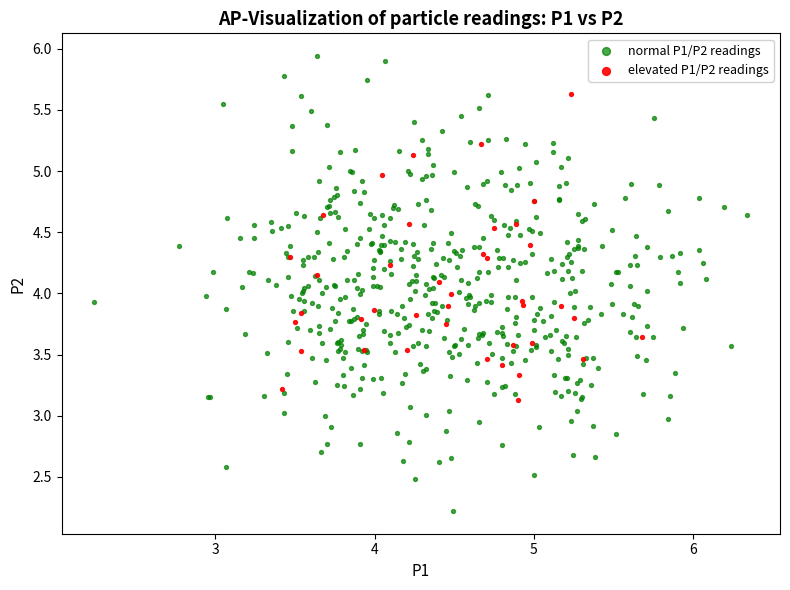

What are all the series names shown in the legend?

normal P1/P2 readings, elevated P1/P2 readings